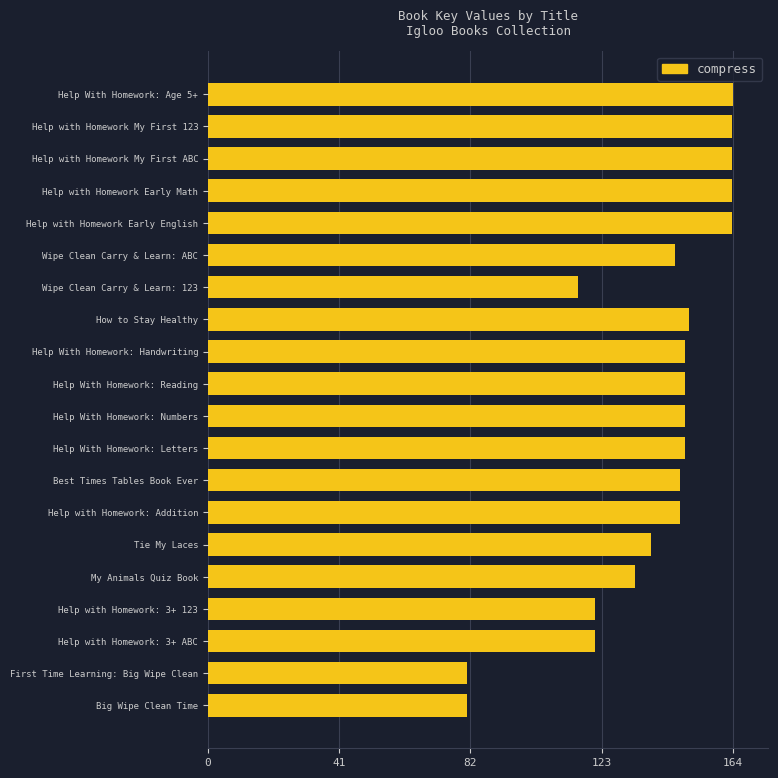

What is the label of the 1st bar from the top?

Help With Homework: Age 5+